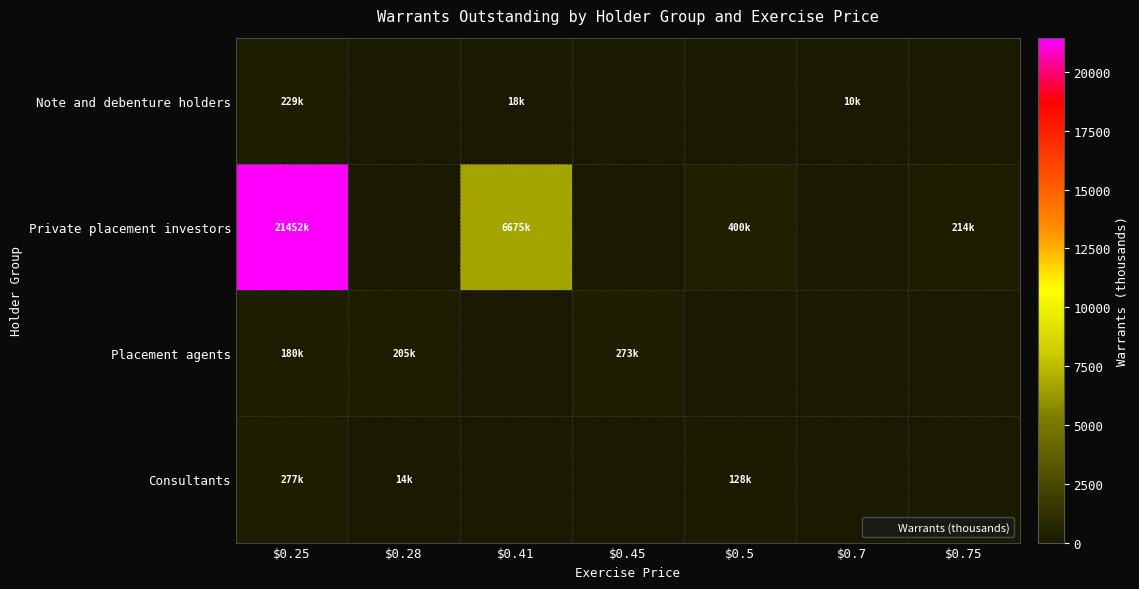

How many distinct data groups are displayed?

4